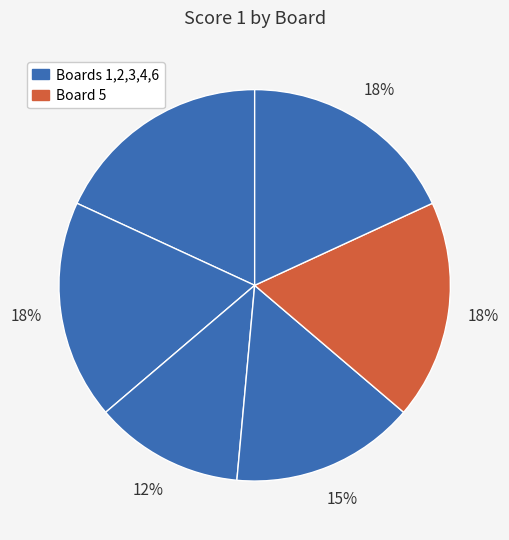

How many slices are in this pie chart?

6